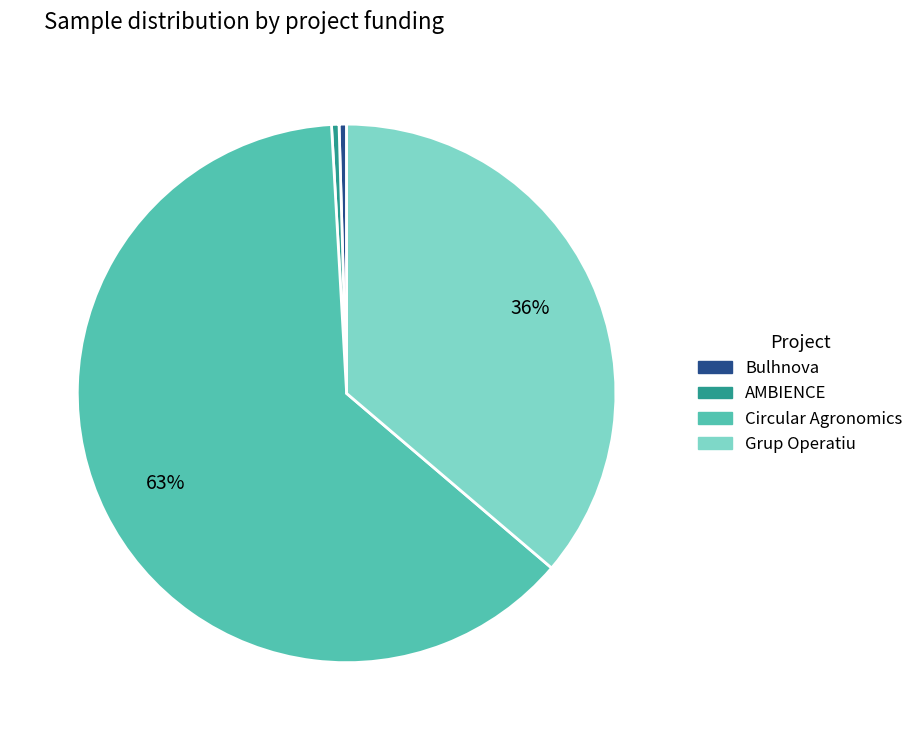

Does any single category account for the majority?

Yes